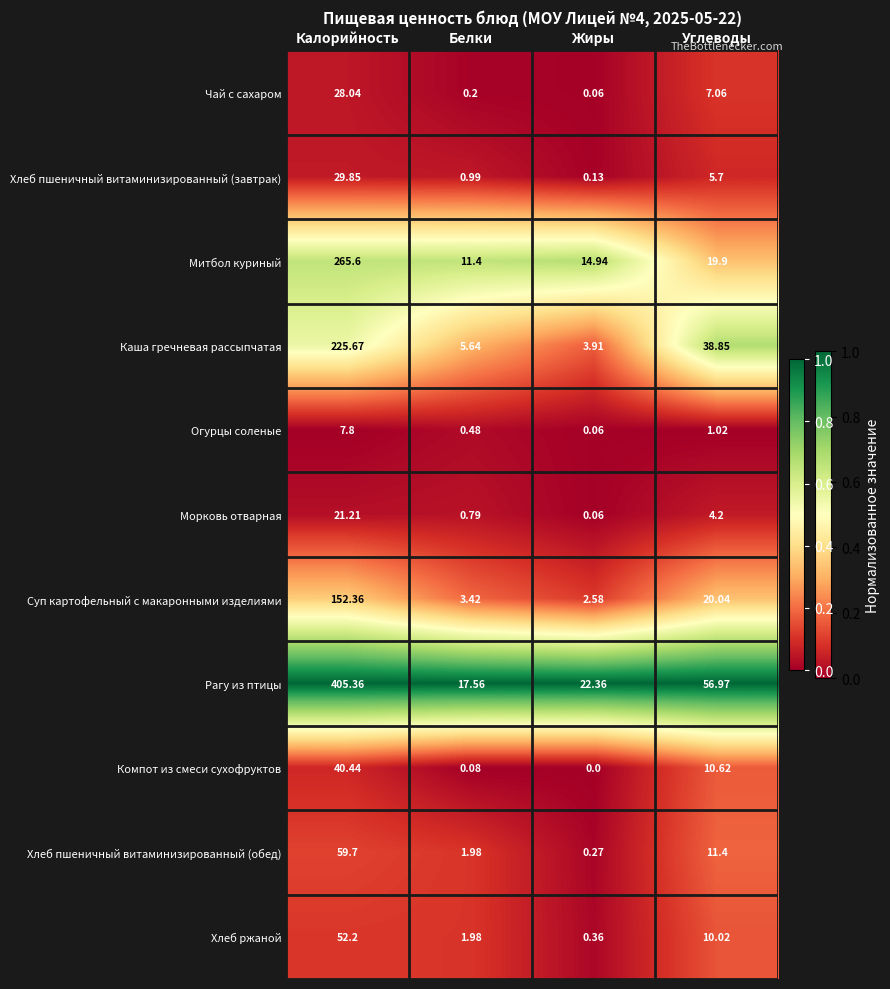

List the series in order of their peak value, lowest first.

Огурцы соленые, Морковь отварная, Чай с сахаром, Хлеб пшеничный витаминизированный (завтрак), Компот из смеси сухофруктов, Хлеб ржаной, Хлеб пшеничный витаминизированный (обед), Суп картофельный с макаронными изделиями, Каша гречневая рассыпчатая, Митбол куриный, Рагу из птицы